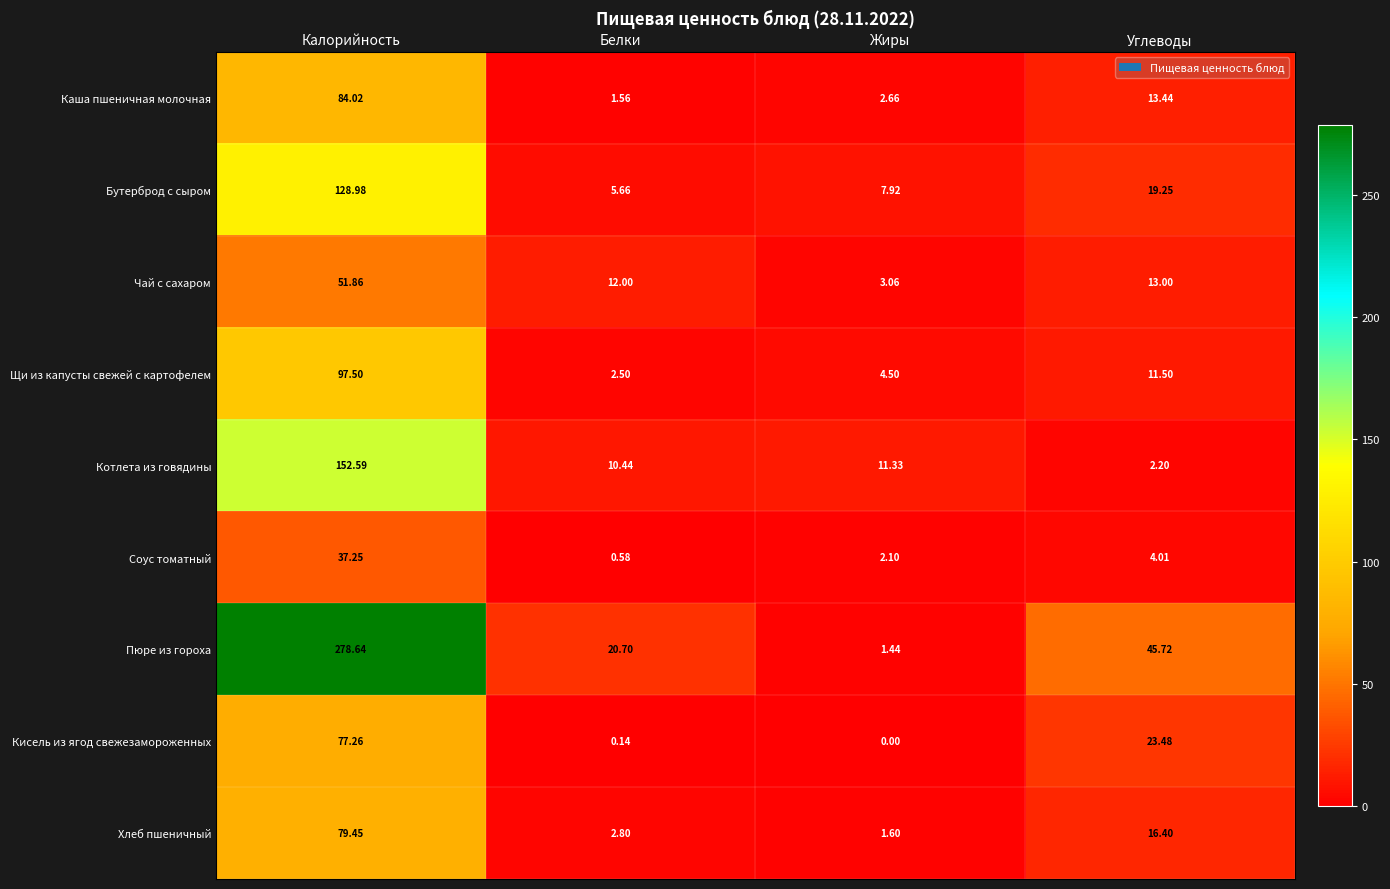

How many data points does each series have?

4